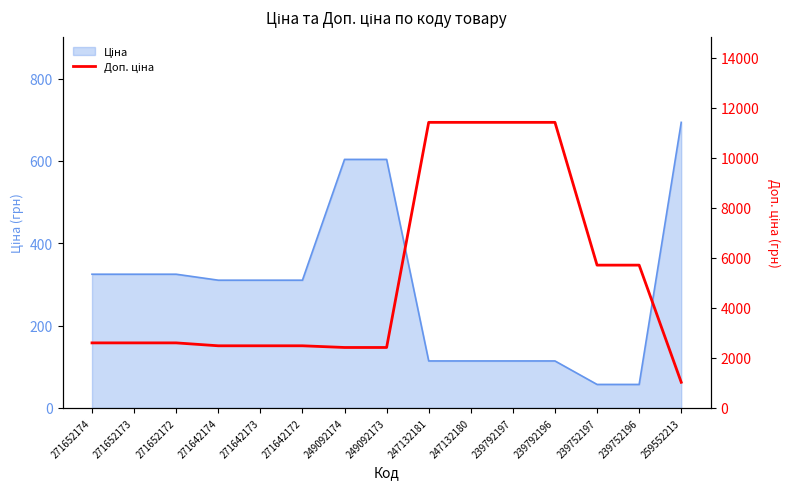

What is the difference between the maximum and minimum values?

10385.4